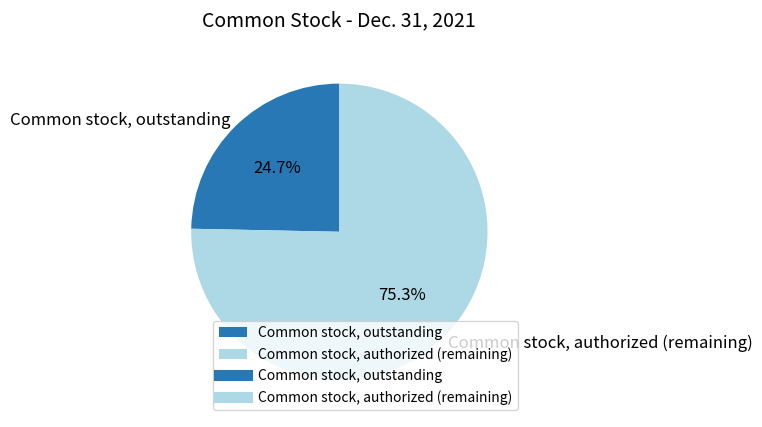

Which slice is the smallest?

Common stock, outstanding